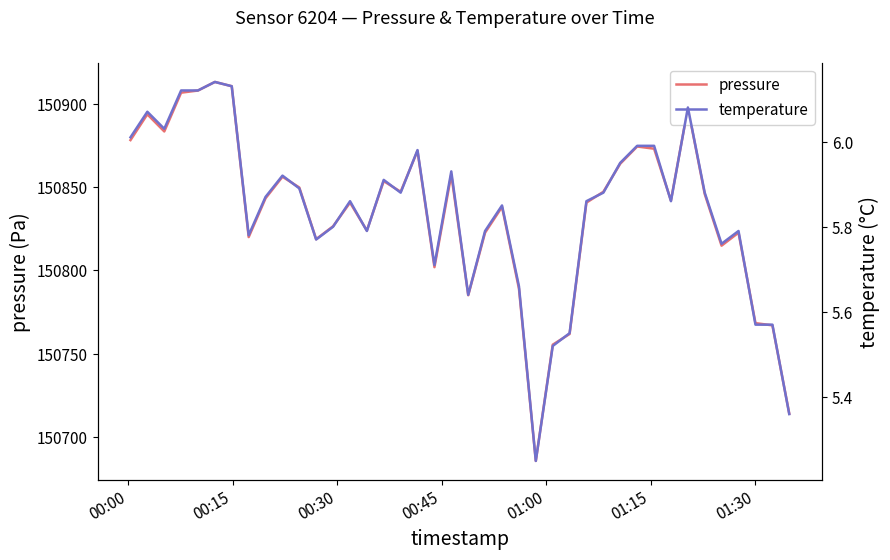

What are all the series names shown in the legend?

pressure, temperature